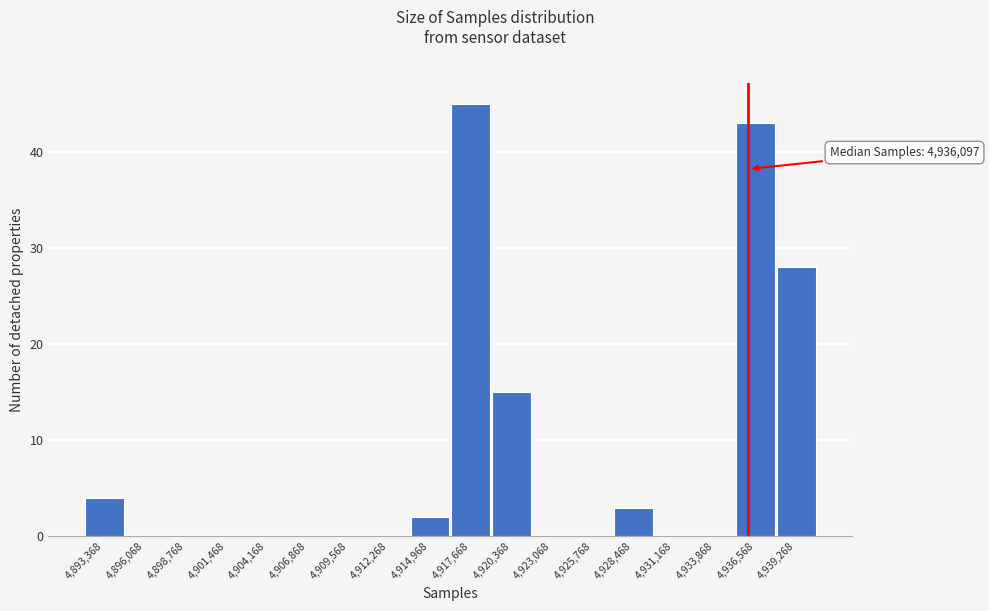

Over which range of the x-axis is the bar tallest?

4916500 to 4919000